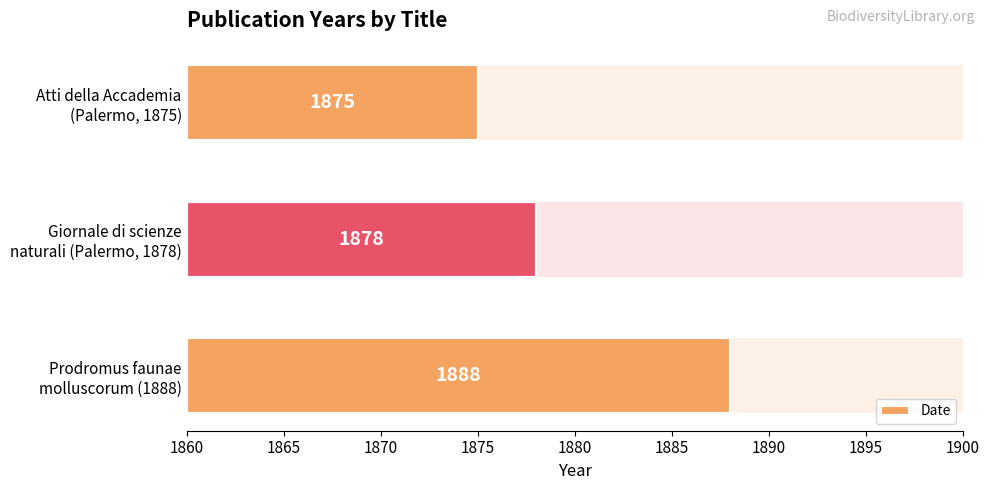

How many series are shown in this chart?

1